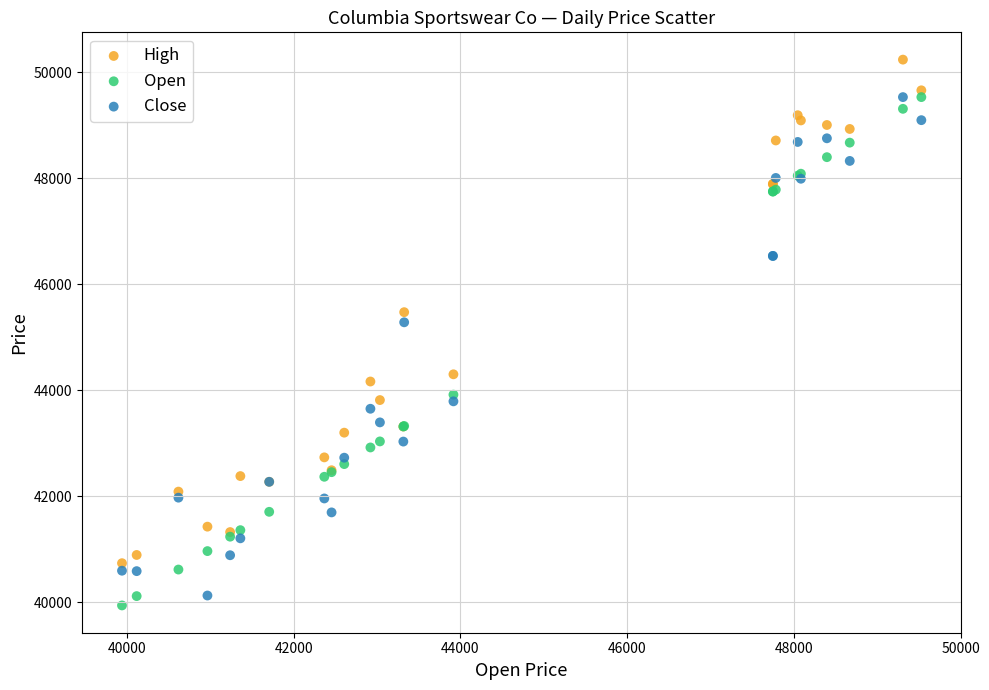

Which series reaches the maximum Y coordinate?

High